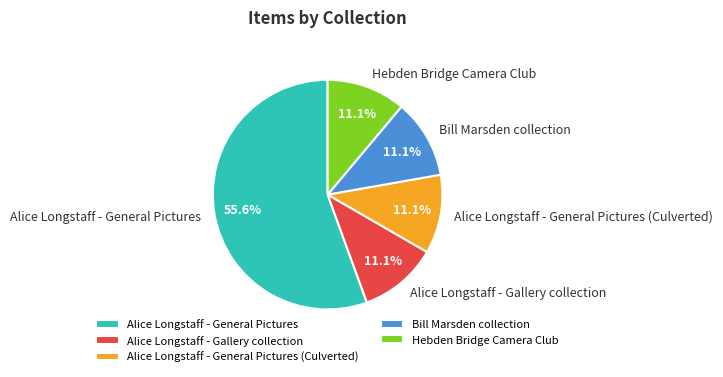

Is there a majority slice in this chart?

Yes